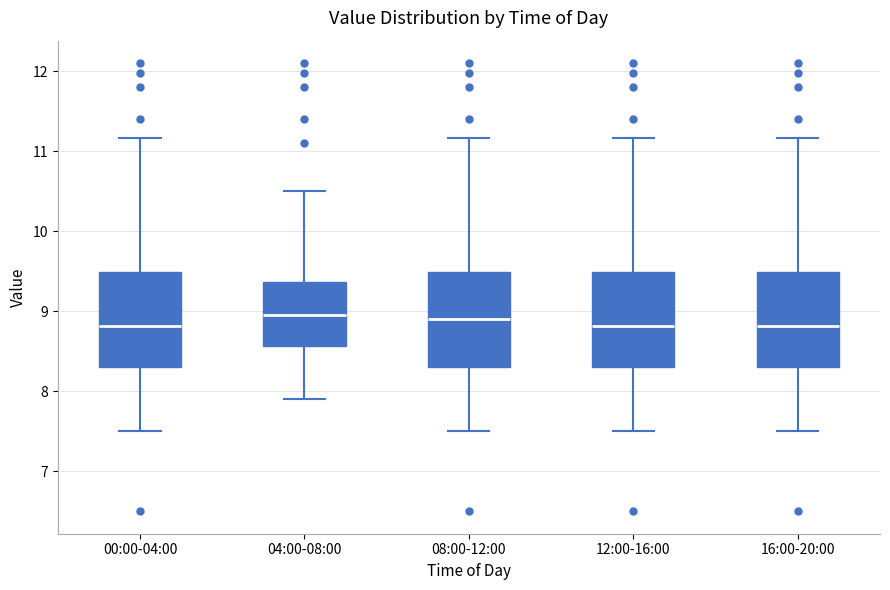

Where is the upper edge of the box for 12:00-16:00 on the y-axis? The values are not printed on the chart, so give them approximately, as read against the axis.

9.5